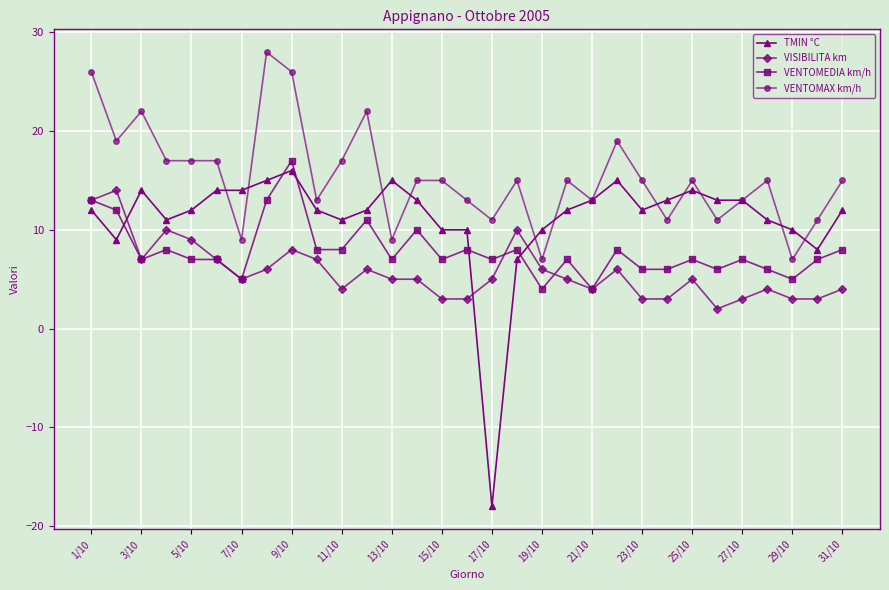

Which series ends up on top after the final intersection of VENTOMEDIA km/h and TMIN °C?

TMIN °C